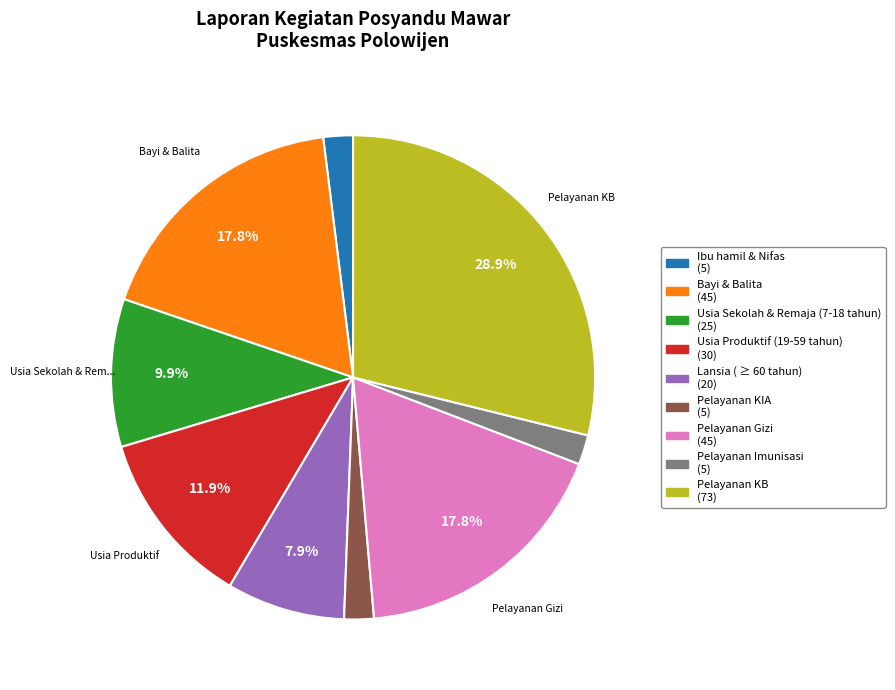

Is there a majority slice in this chart?

No